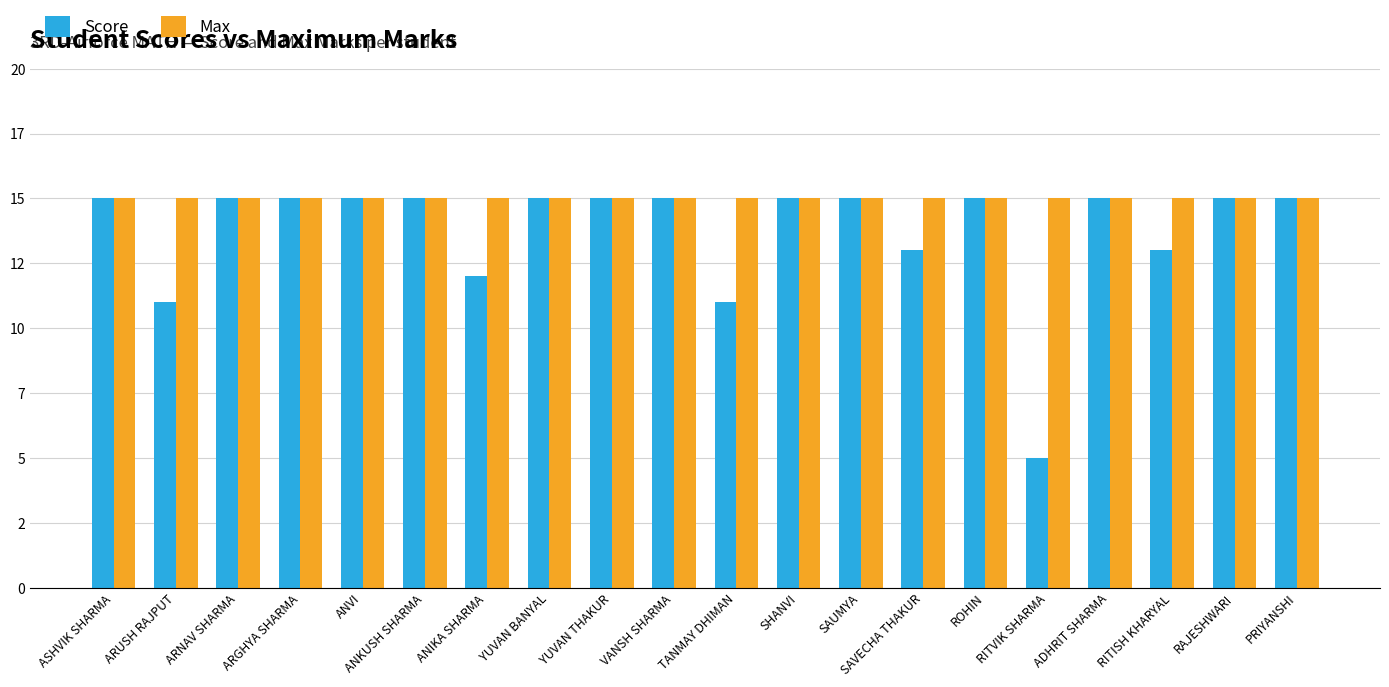

What are all the series names shown in the legend?

Score, Max